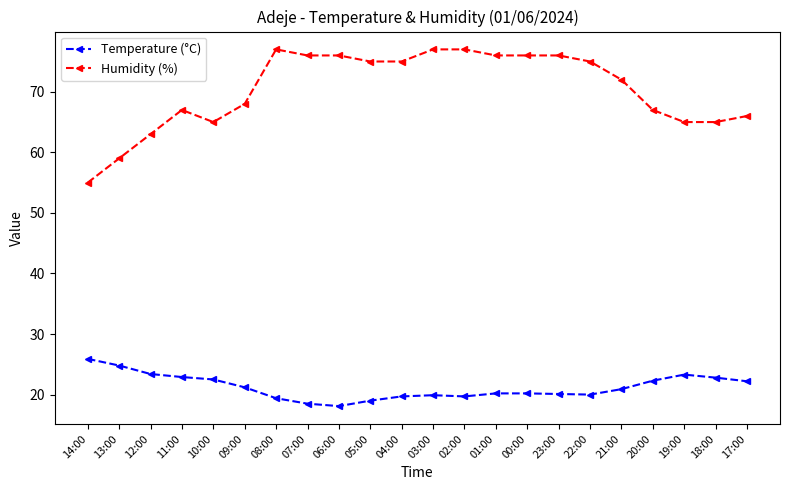

Where is Humidity (%) nearest to the value 66?

17:00